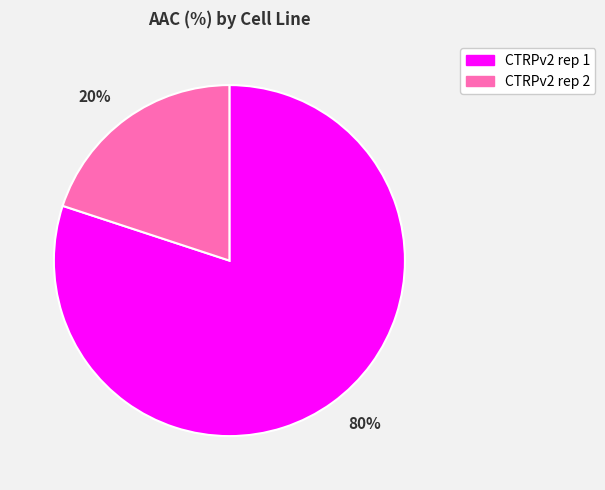

To the nearest percent, what is the average slice percentage?

50%